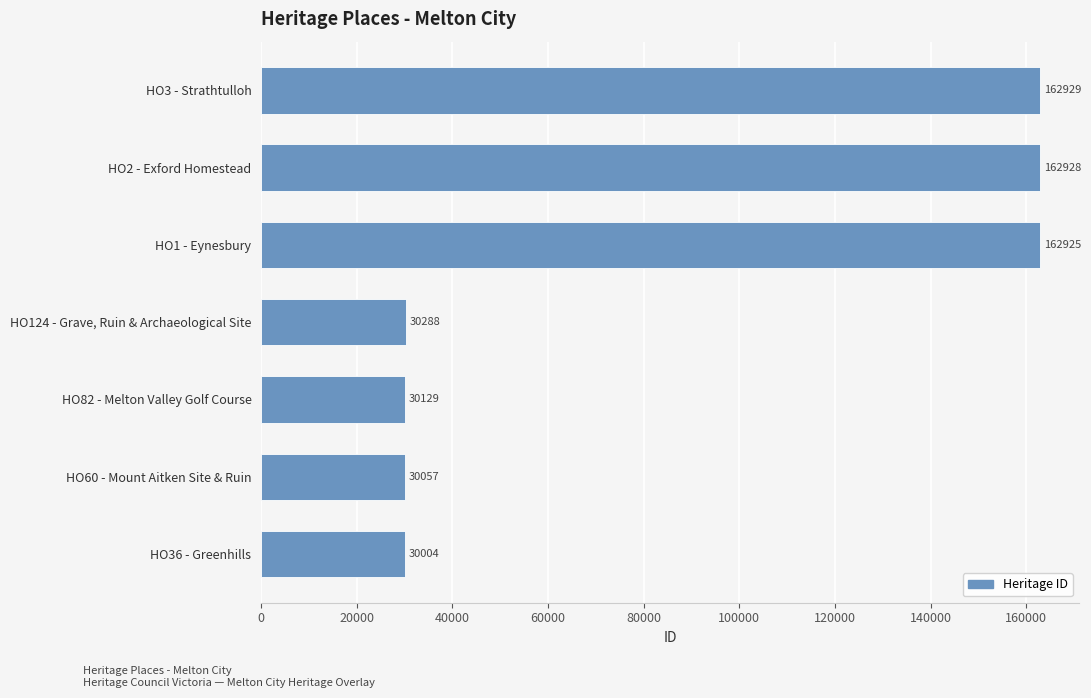

List the labels in order of value, smallest first.

HO36 - Greenhills, HO60 - Mount Aitken Site & Ruin, HO82 - Melton Valley Golf Course, HO124 - Grave, Ruin & Archaeological Site, HO1 - Eynesbury, HO2 - Exford Homestead, HO3 - Strathtulloh